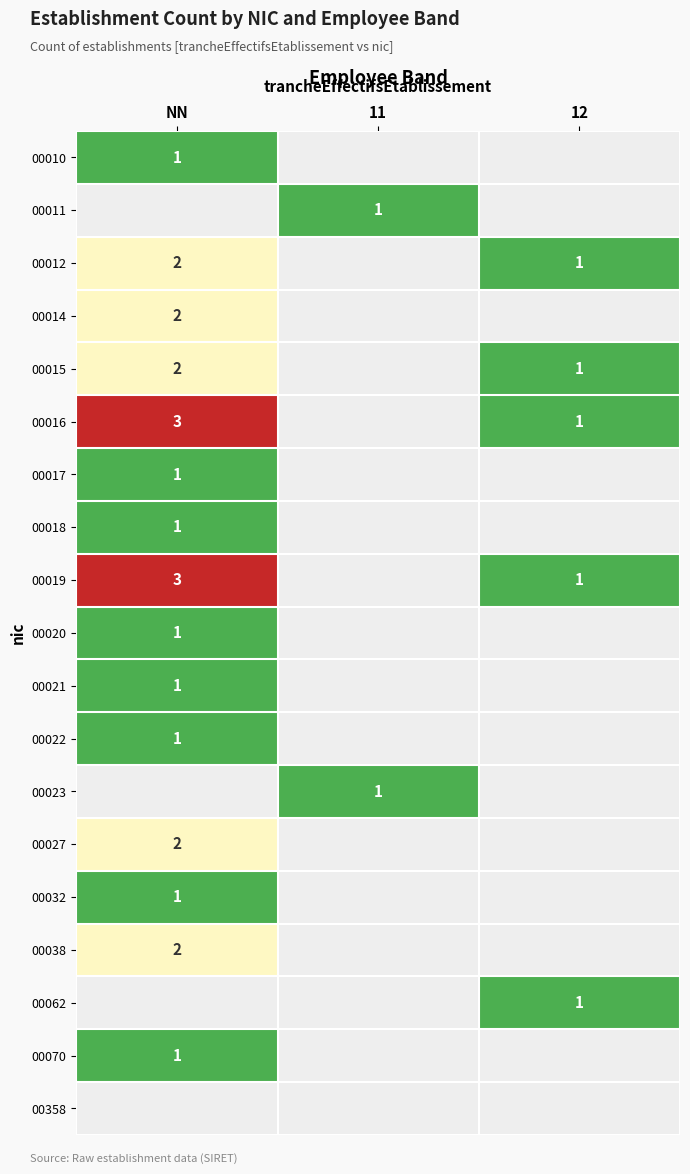

True or false: 00038 has a value of 1 at NN.

False